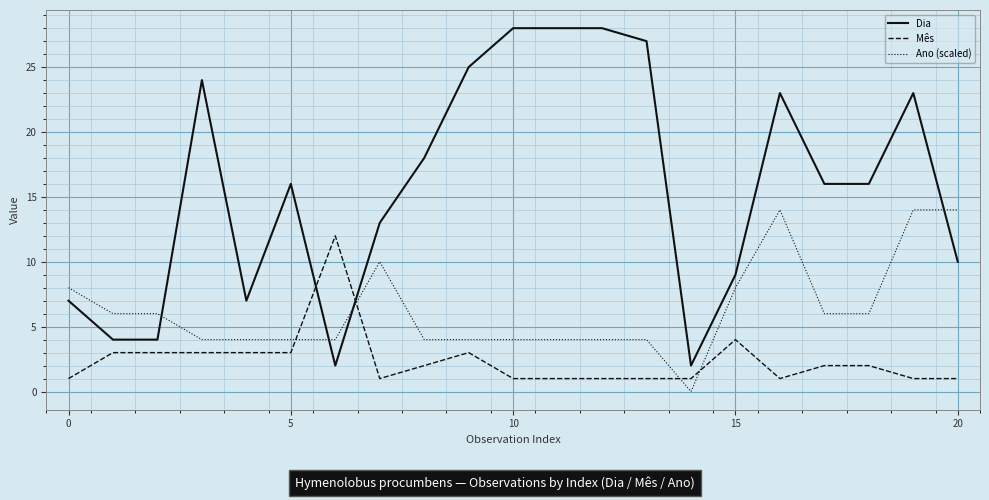

True or false: Dia has more than 0 interior local peaks.

True